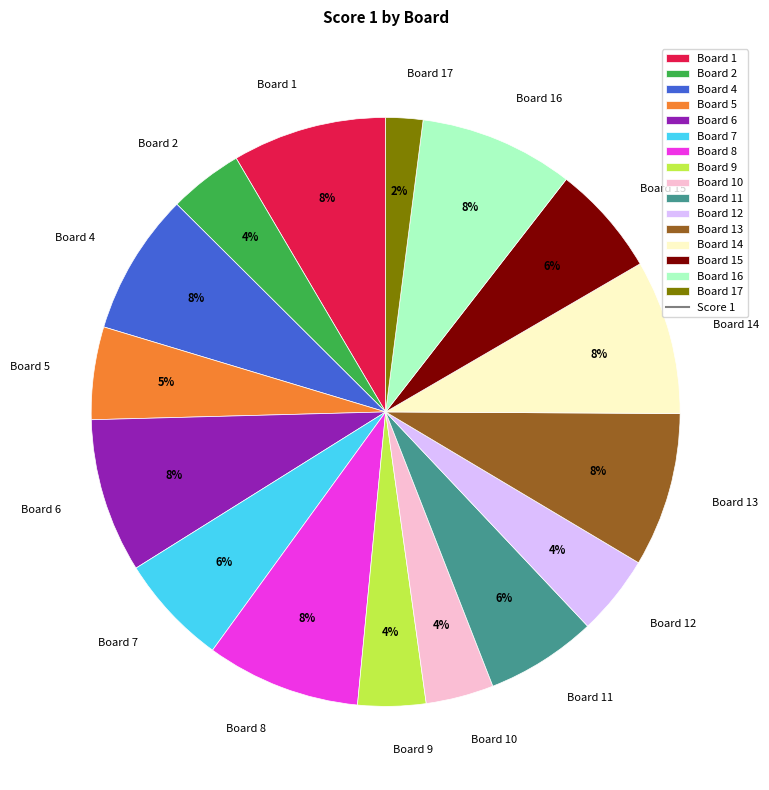

To the nearest percent, what is the combined percentage of Board 2 and Board 10?

8%